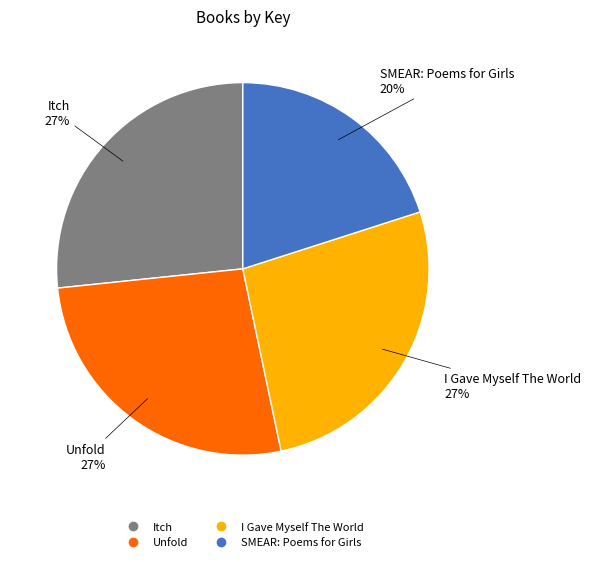

Approximately how many times larger is the value at Unfold compared to I Gave Myself The World?

1.0